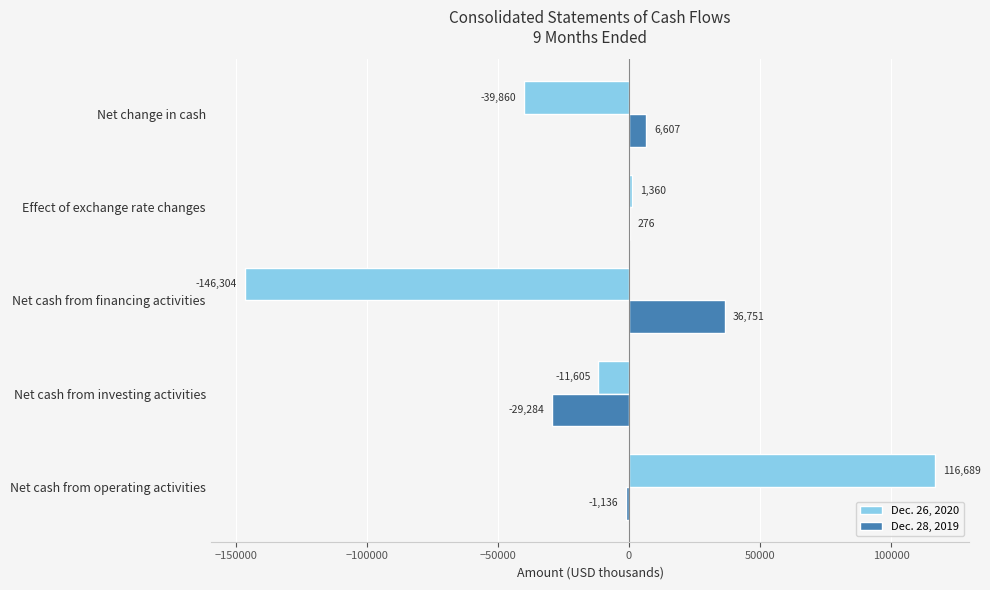

True or false: Dec. 26, 2020 has a value of -146304 at Net cash from financing activities.

True